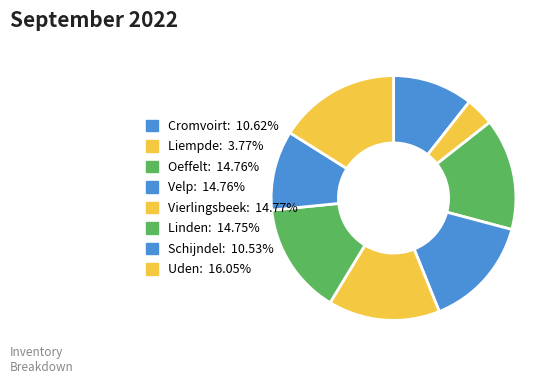

Does Oeffelt account for over 50% of the chart?

No